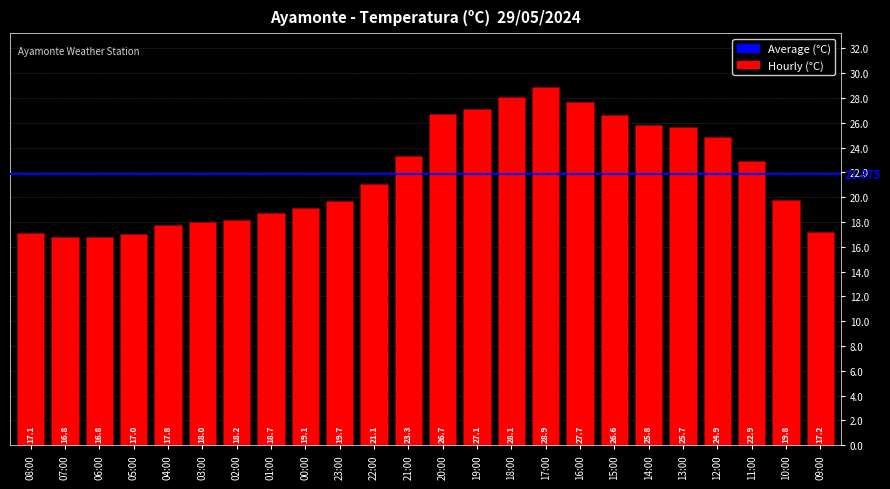

List the labels in order of value, largest first.

17:00, 18:00, 16:00, 19:00, 20:00, 15:00, 14:00, 13:00, 12:00, 21:00, 11:00, 22:00, 10:00, 23:00, 00:00, 01:00, 02:00, 03:00, 04:00, 09:00, 08:00, 05:00, 07:00, 06:00